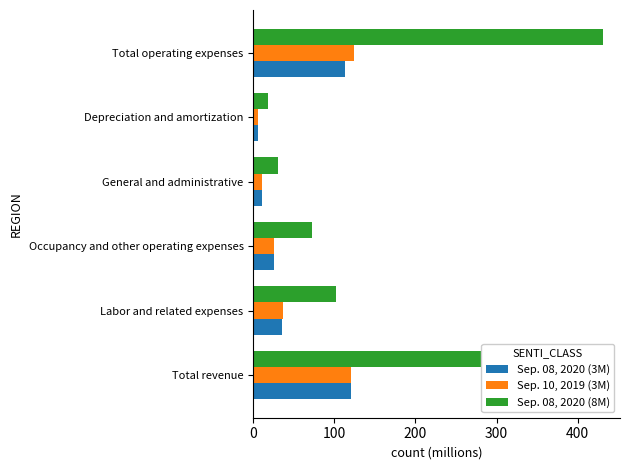

What is the maximum value shown in the chart?

430.7